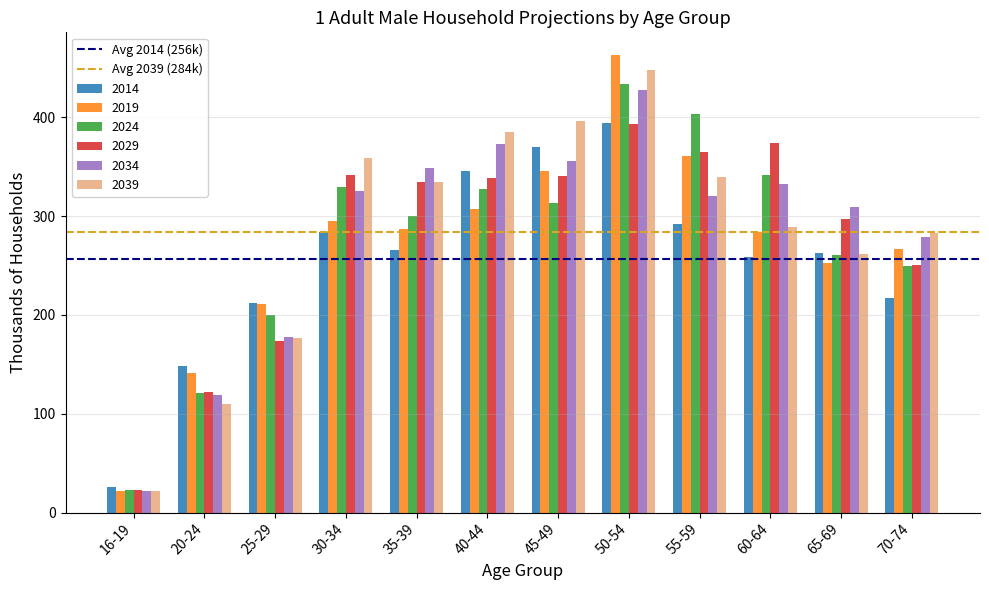

What is the difference between the maximum and minimum values in the 2014 series?

368